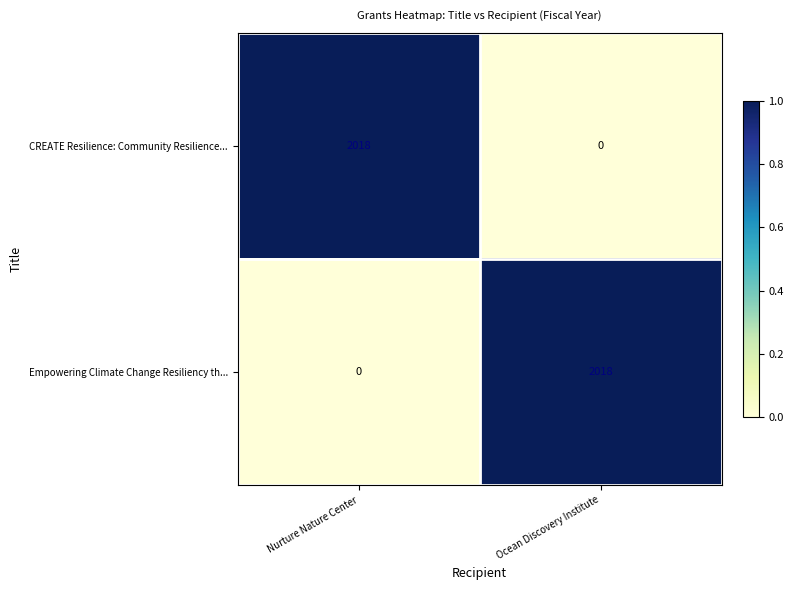

Reading left to right, list all the values displayed in this chart.

CREATE Resilience: Community Resilience...: 2018	0
Empowering Climate Change Resiliency th...: 0	2018